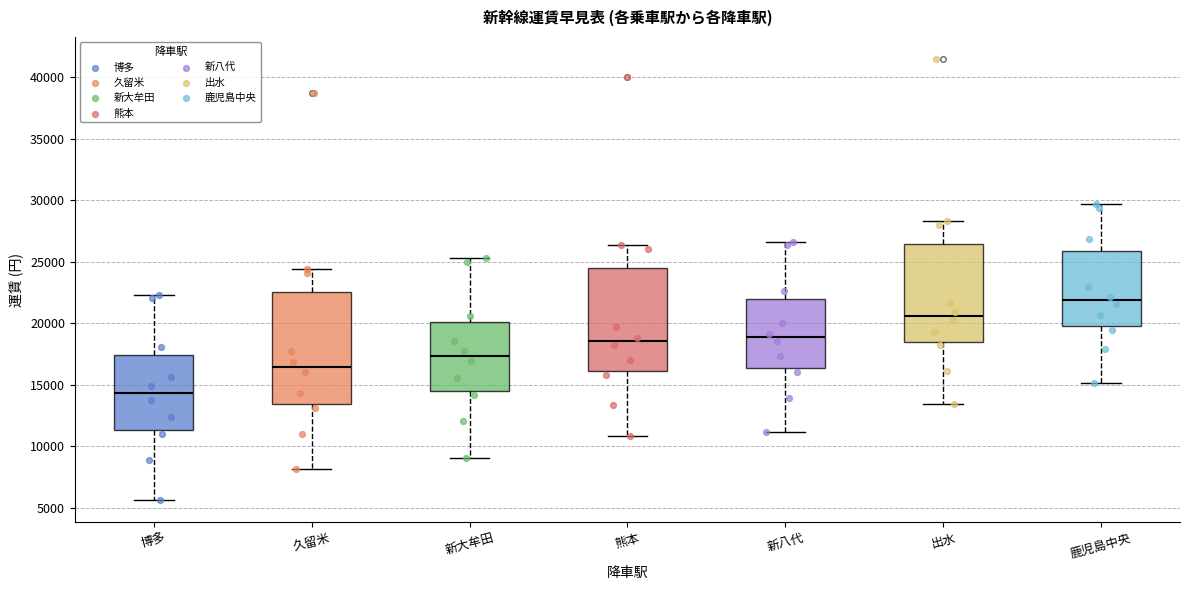

Where does the median line of the box for 博多 sit on the y-axis? The values are not printed on the chart, so give them approximately, as read against the axis.

14500